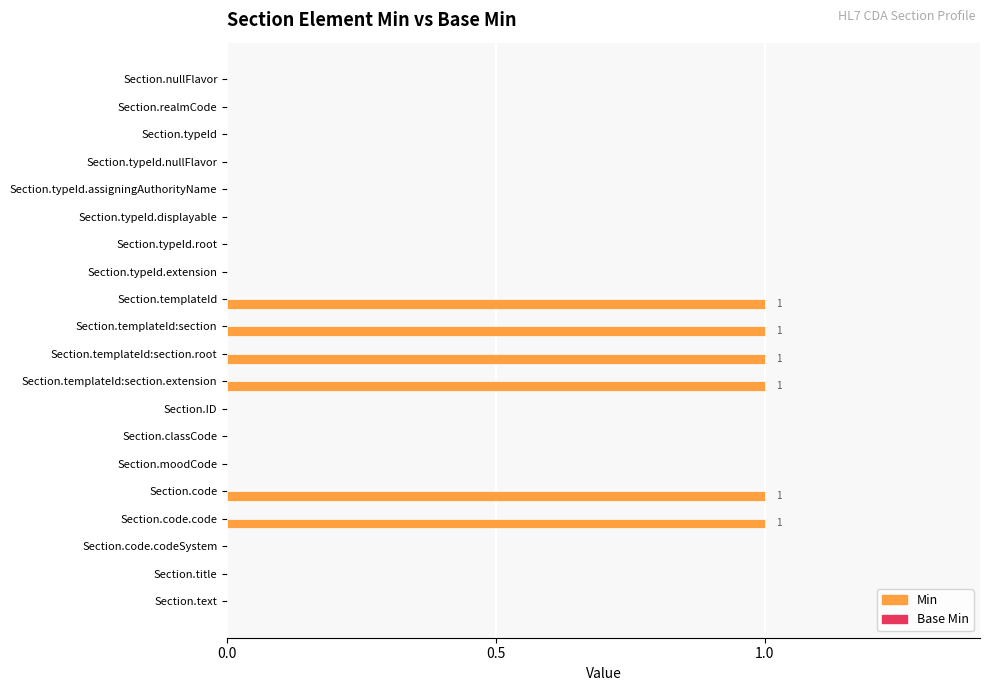

Reading top to bottom, what are all the values shown in this chart?

Section.nullFlavor=0	Section.realmCode=0	Section.typeId=0	Section.typeId.nullFlavor=0	Section.typeId.assigningAuthorityName=0	Section.typeId.displayable=0	Section.typeId.root=0	Section.typeId.extension=0	Section.templateId=1	Section.templateId:section=1	Section.templateId:section.root=1	Section.templateId:section.extension=1	Section.ID=0	Section.classCode=0	Section.moodCode=0	Section.code=1	Section.code.code=1	Section.code.codeSystem=0	Section.title=0	Section.text=0